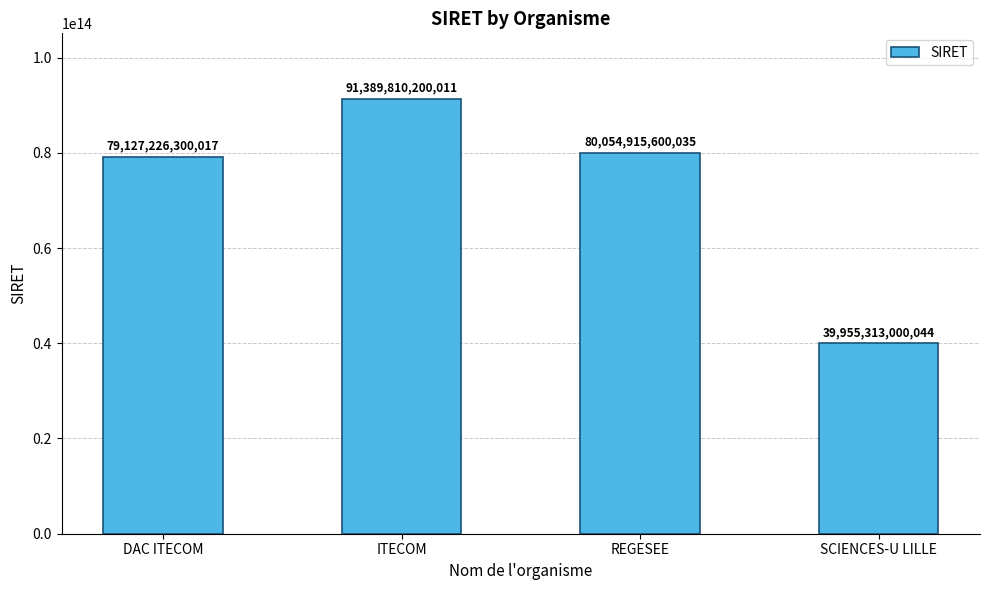

Where does the data first go above 80054915600035?

ITECOM